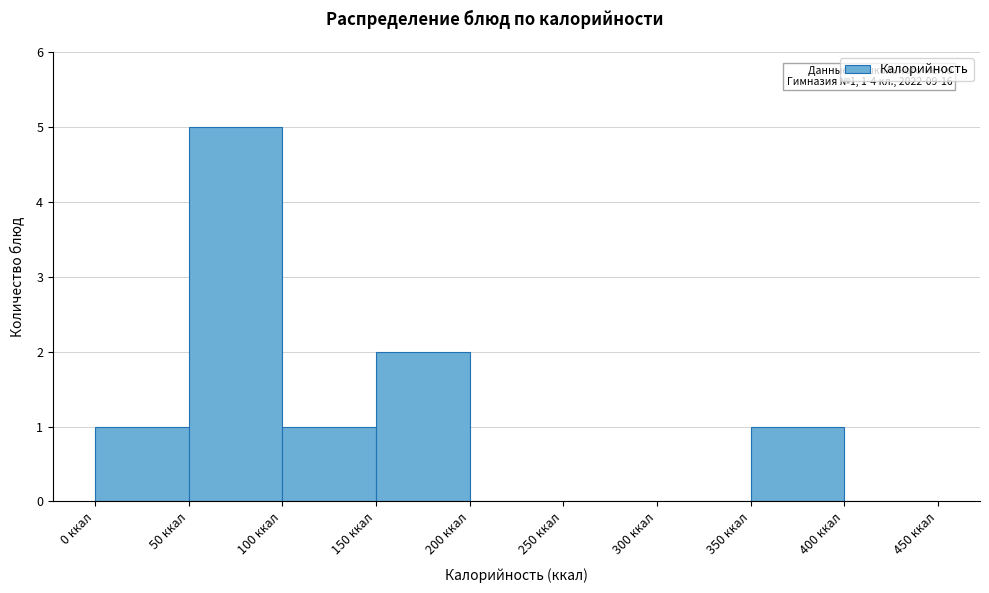

Over which range of the x-axis is the bar tallest?

50 to 100